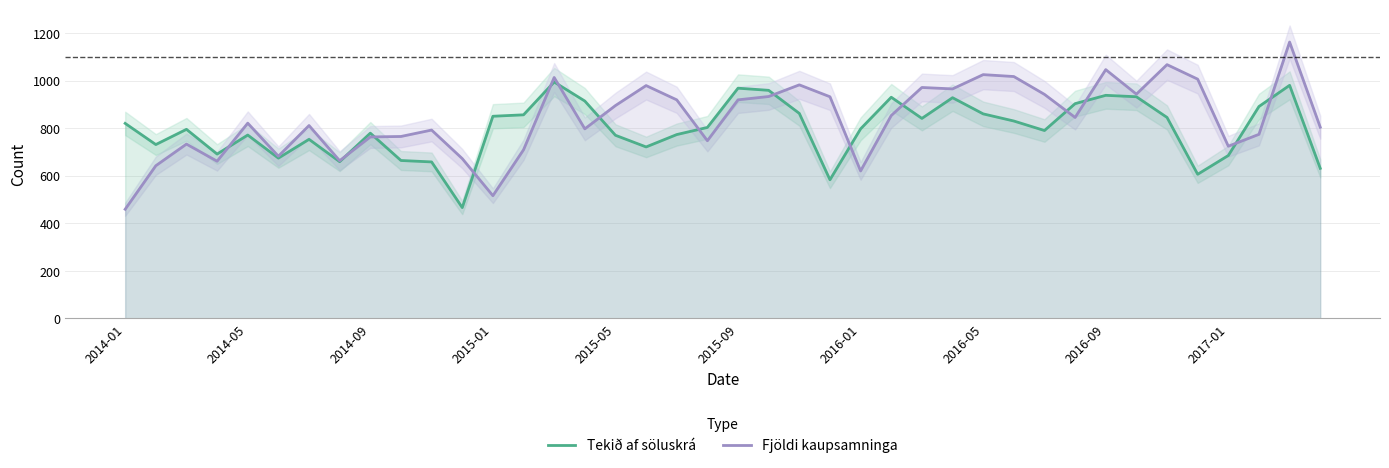

Which series ends up on top after the final intersection of Tekið af söluskrá and Fjöldi kaupsamninga?

Fjöldi kaupsamninga